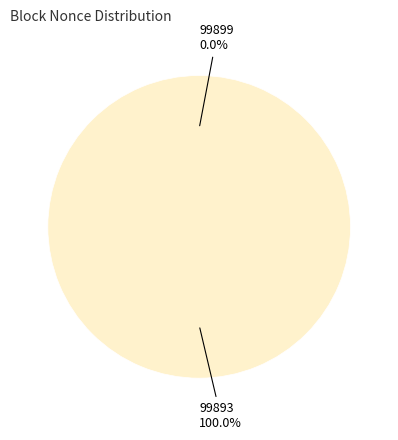

What percentage do 99893 and 99899 together represent?

100.0%